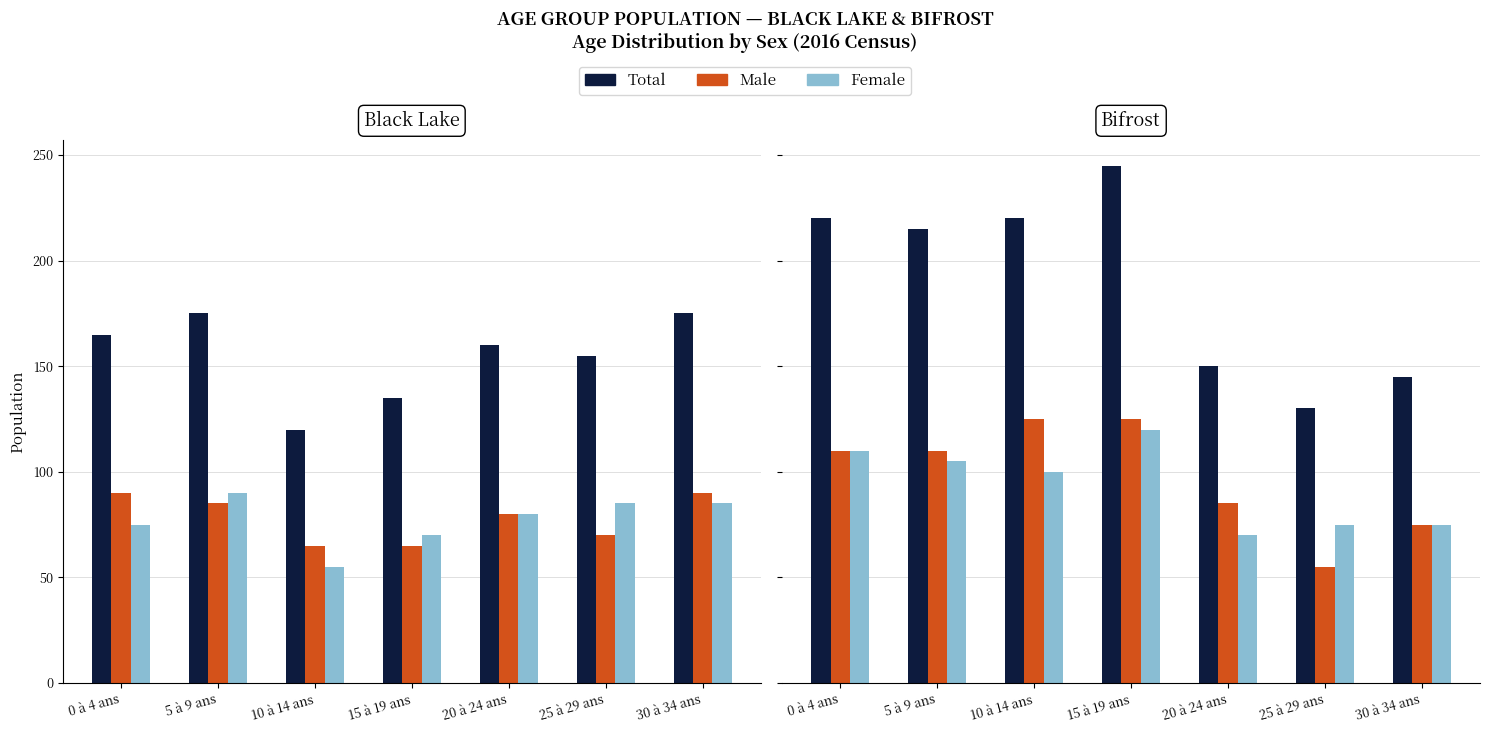

What is the label of the 2nd bar from the left?

5 à 9 ans